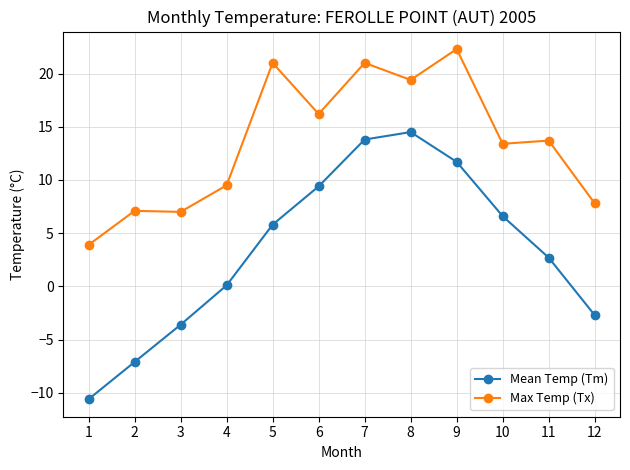

The value of Mean Temp (Tm) at 3 is -3.6. True or false?

True